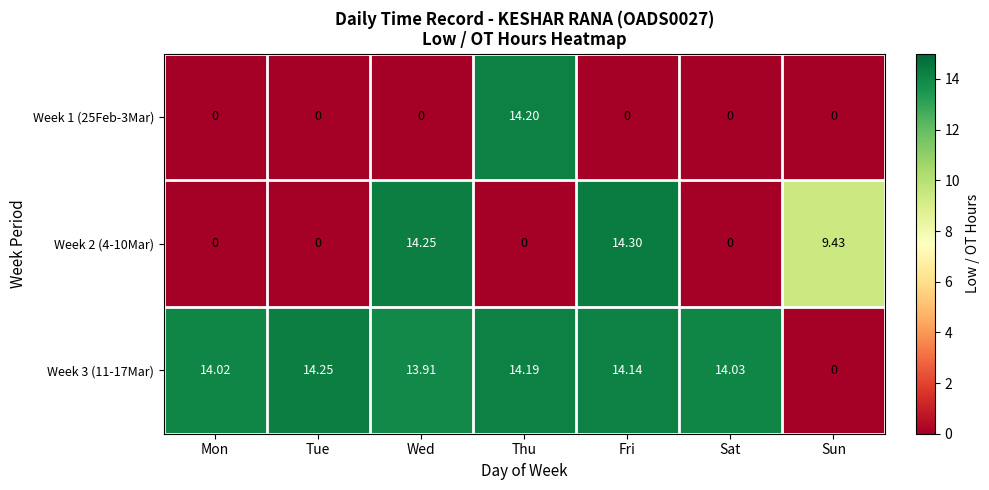

What is the spread (max minus min) of values at Mon?

14.0